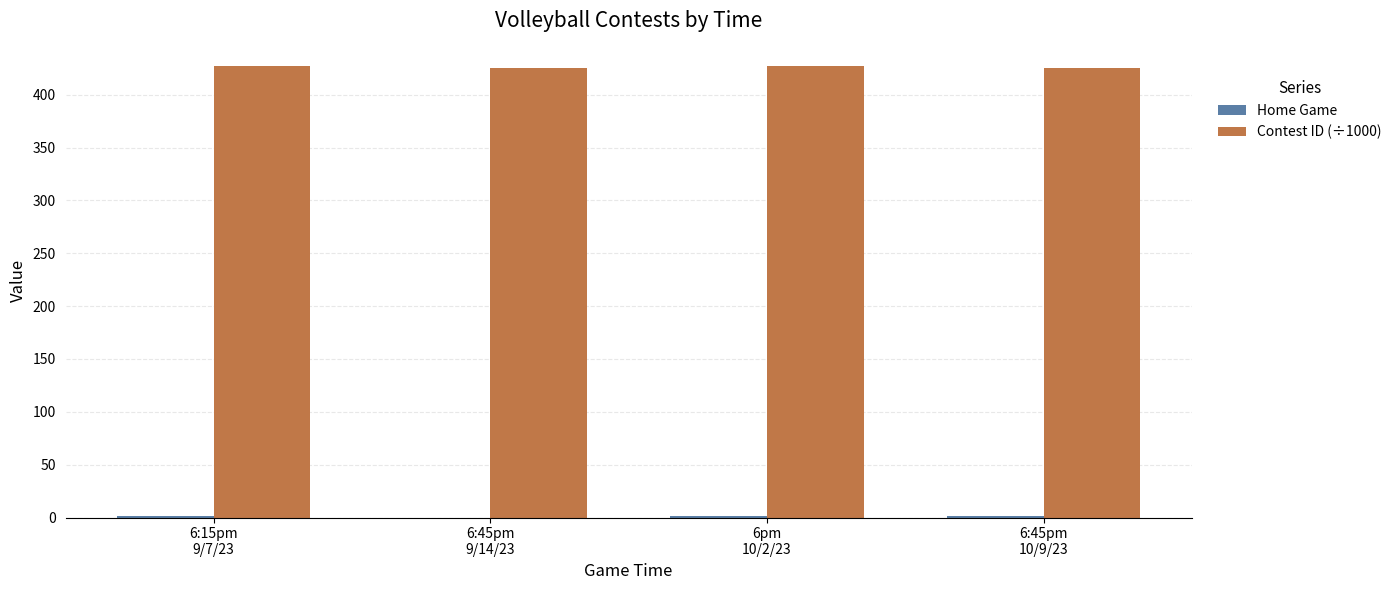

What is the greatest value displayed?

427.0